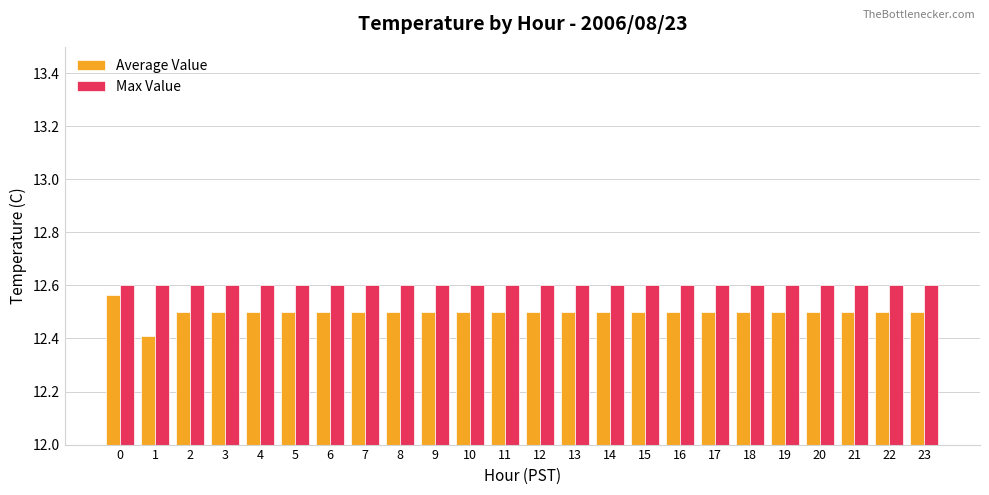

Which series has the widest spread of values?

Average Value